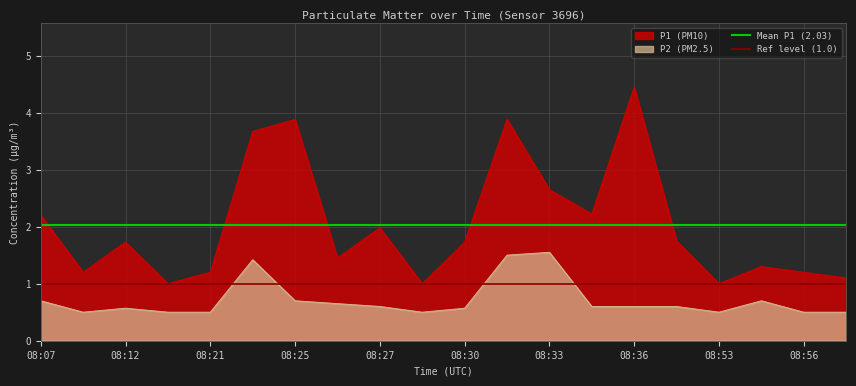

What is the sum of all Mean P1 (2.03) values?

4.1